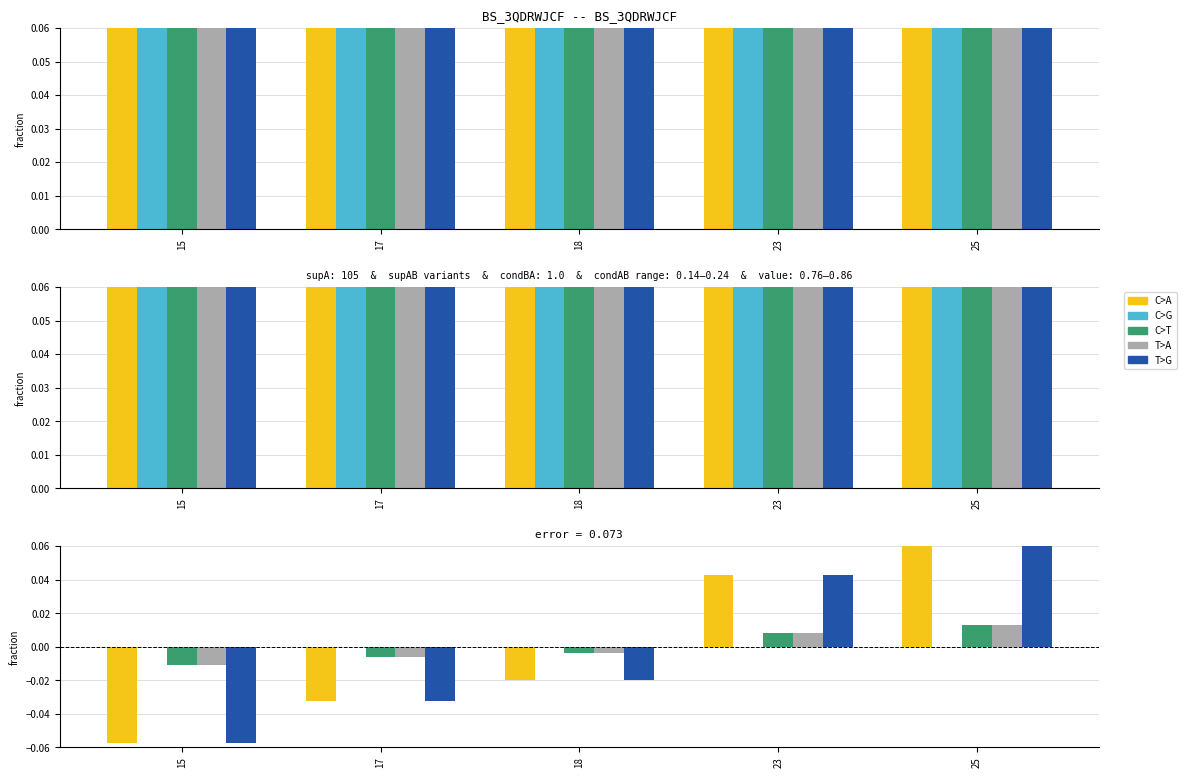

What is the sum of the condAB values at 17 and 18?

-0.1